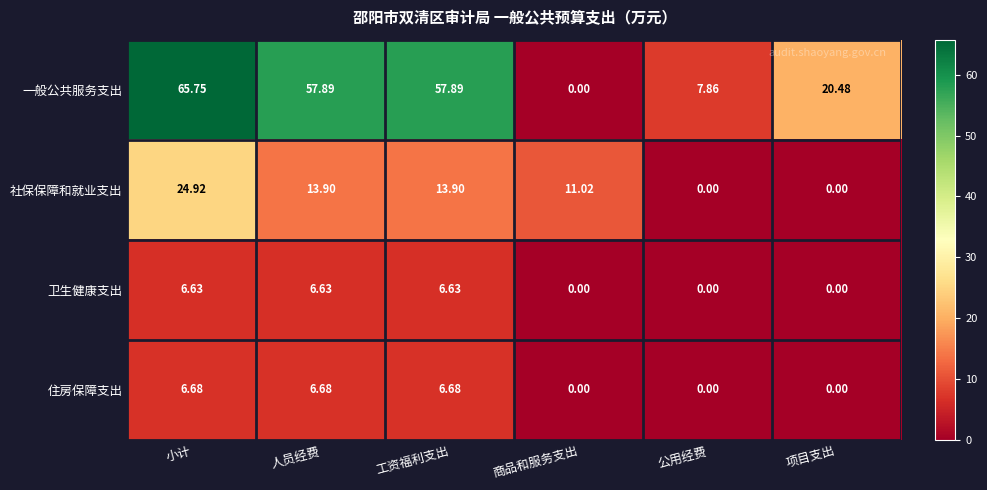

Is the value of 住房保障支出 at 小计 greater than the value of 一般公共服务支出 at 小计?

No